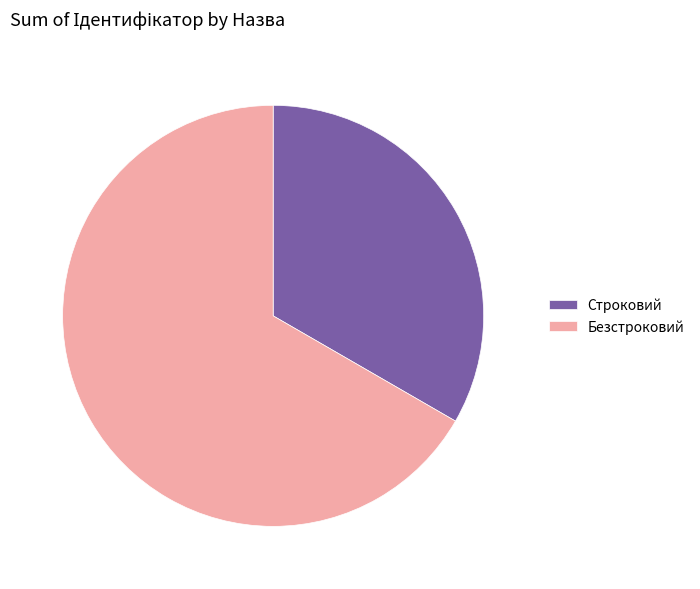

Approximately how many times larger is the value at Строковий compared to Безстроковий?

0.5